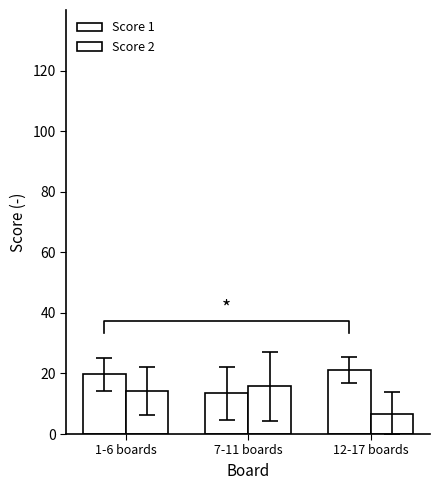

What is the maximum value for Score 2?

15.8